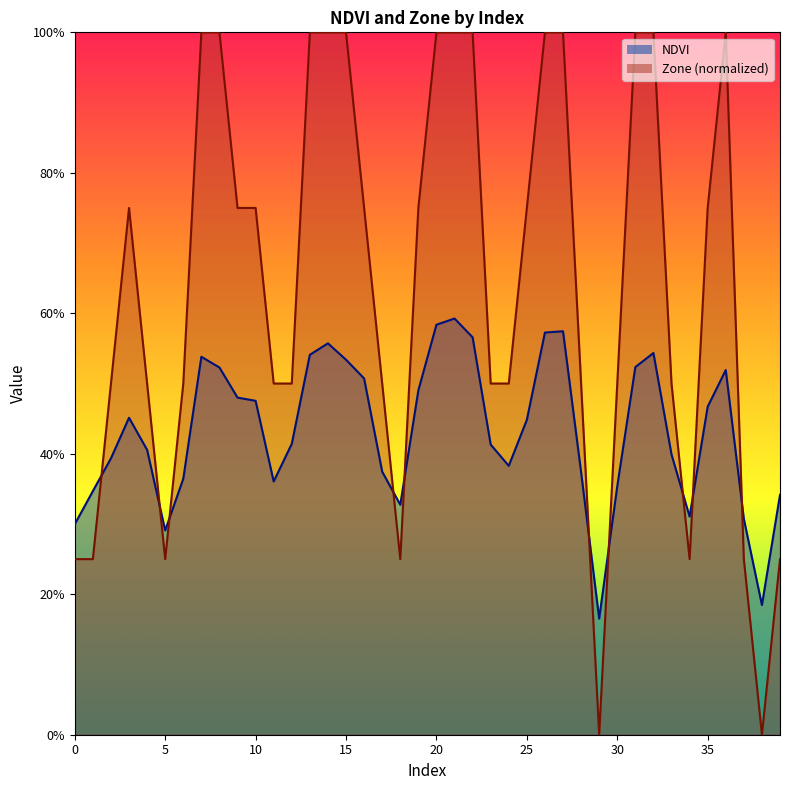

At how many categories does at least one series exceed 0?

40